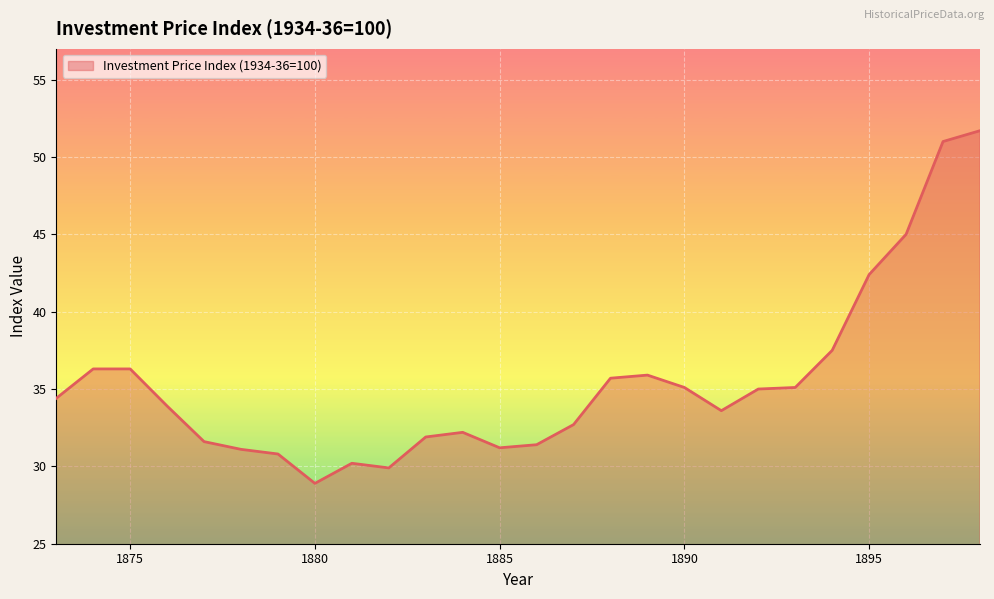

How many distinct data groups are displayed?

1